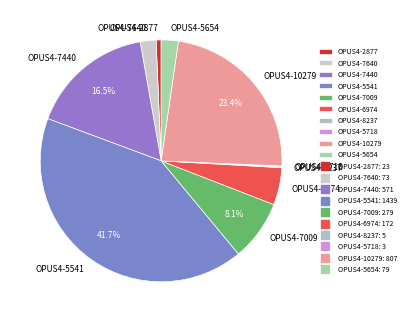

Does any single category account for the majority?

No